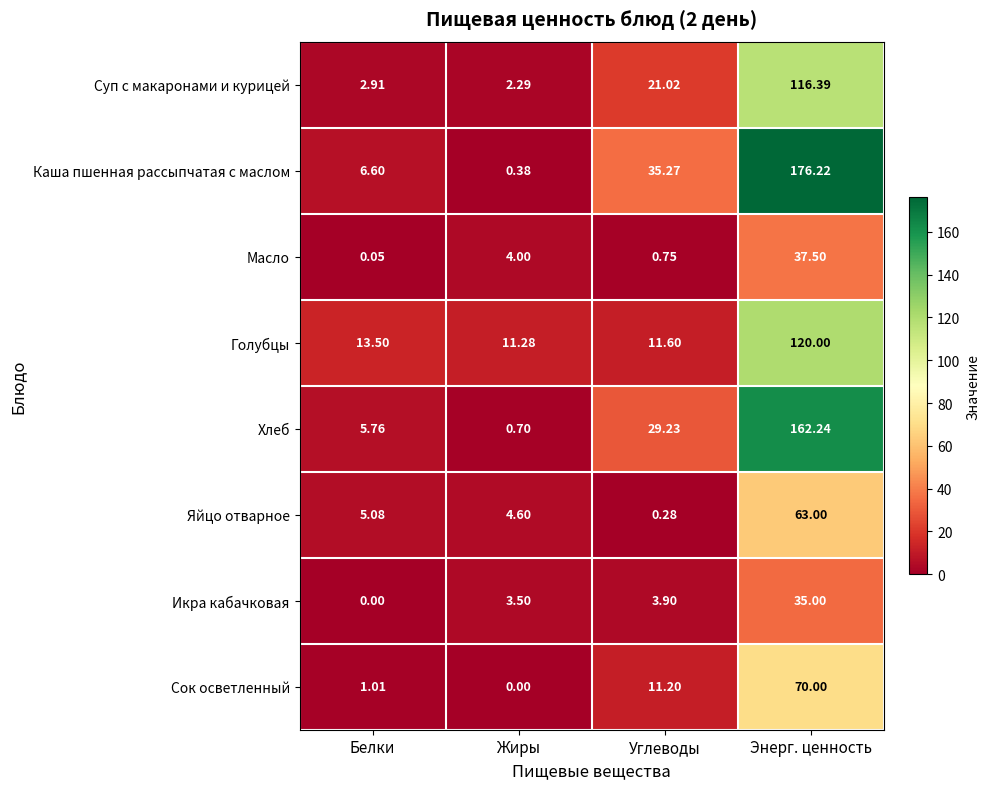

At which label is Икра кабачковая closest to 17?

Углеводы